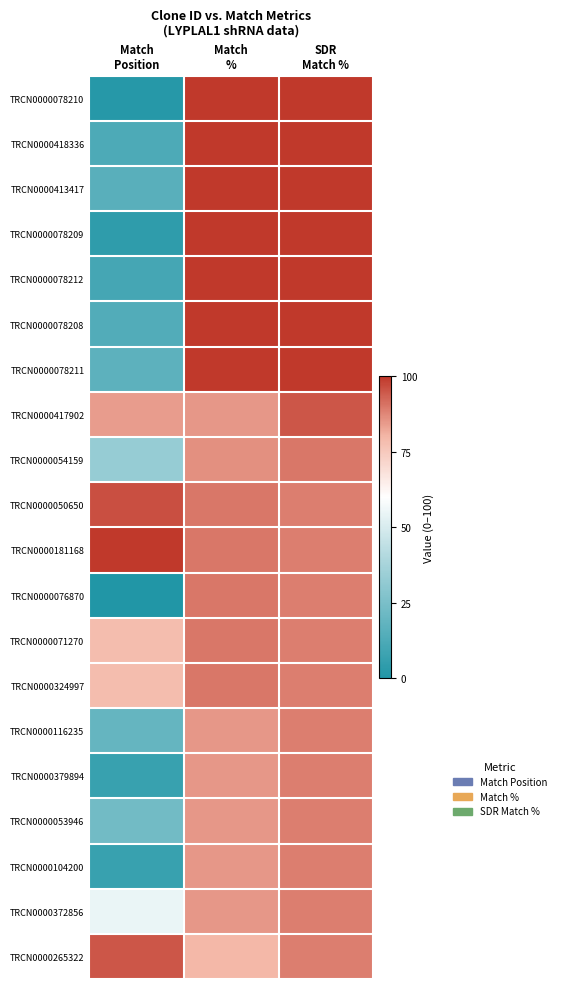

Reading right to left, transcribe all the data shown in this chart.

TRCN0000078210: SDR
Match %=100.0	Match
%=100.0	Match
Position=1.6
TRCN0000418336: SDR
Match %=100.0	Match
%=100.0	Match
Position=12.6
TRCN0000413417: SDR
Match %=100.0	Match
%=100.0	Match
Position=15.9
TRCN0000078209: SDR
Match %=100.0	Match
%=100.0	Match
Position=4.2
TRCN0000078212: SDR
Match %=100.0	Match
%=100.0	Match
Position=10.2
TRCN0000078208: SDR
Match %=100.0	Match
%=100.0	Match
Position=13.9
TRCN0000078211: SDR
Match %=100.0	Match
%=100.0	Match
Position=17.0
TRCN0000417902: SDR
Match %=95.0	Match
%=85.0	Match
Position=84.4
TRCN0000054159: SDR
Match %=90.0	Match
%=86.0	Match
Position=33.0
TRCN0000050650: SDR
Match %=89.0	Match
%=90.0	Match
Position=96.3
TRCN0000181168: SDR
Match %=89.0	Match
%=90.0	Match
Position=100.0
TRCN0000076870: SDR
Match %=89.0	Match
%=90.0	Match
Position=0.0
TRCN0000071270: SDR
Match %=89.0	Match
%=90.0	Match
Position=78.3
TRCN0000324997: SDR
Match %=89.0	Match
%=90.0	Match
Position=78.3
TRCN0000116235: SDR
Match %=89.0	Match
%=85.0	Match
Position=19.4
TRCN0000379894: SDR
Match %=89.0	Match
%=85.0	Match
Position=6.9
TRCN0000053946: SDR
Match %=89.0	Match
%=85.0	Match
Position=22.7
TRCN0000104200: SDR
Match %=89.0	Match
%=85.0	Match
Position=6.9
TRCN0000372856: SDR
Match %=89.0	Match
%=85.0	Match
Position=54.9
TRCN0000265322: SDR
Match %=89.0	Match
%=80.0	Match
Position=95.0